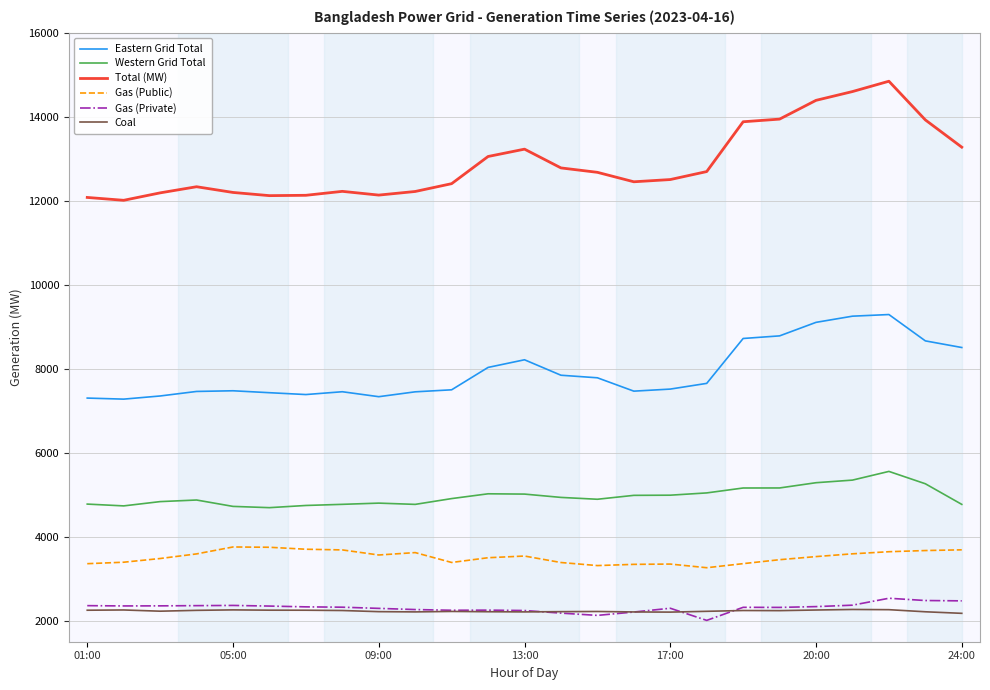

What is the lowest value of the Gas (Private) series?

2008